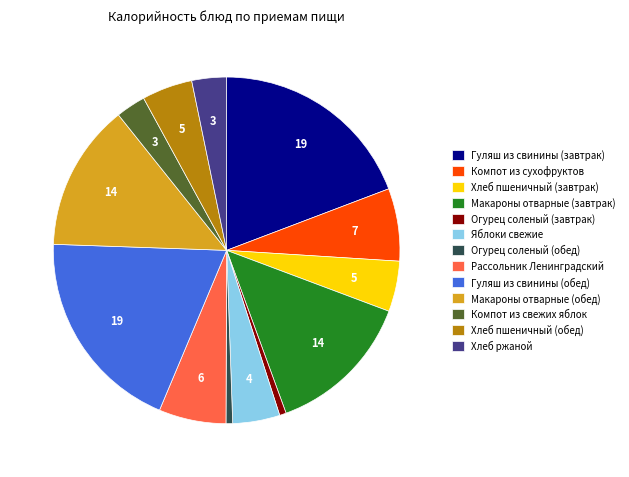

The Гуляш из свинины (обед) slice represents 19% of the pie. True or false?

True